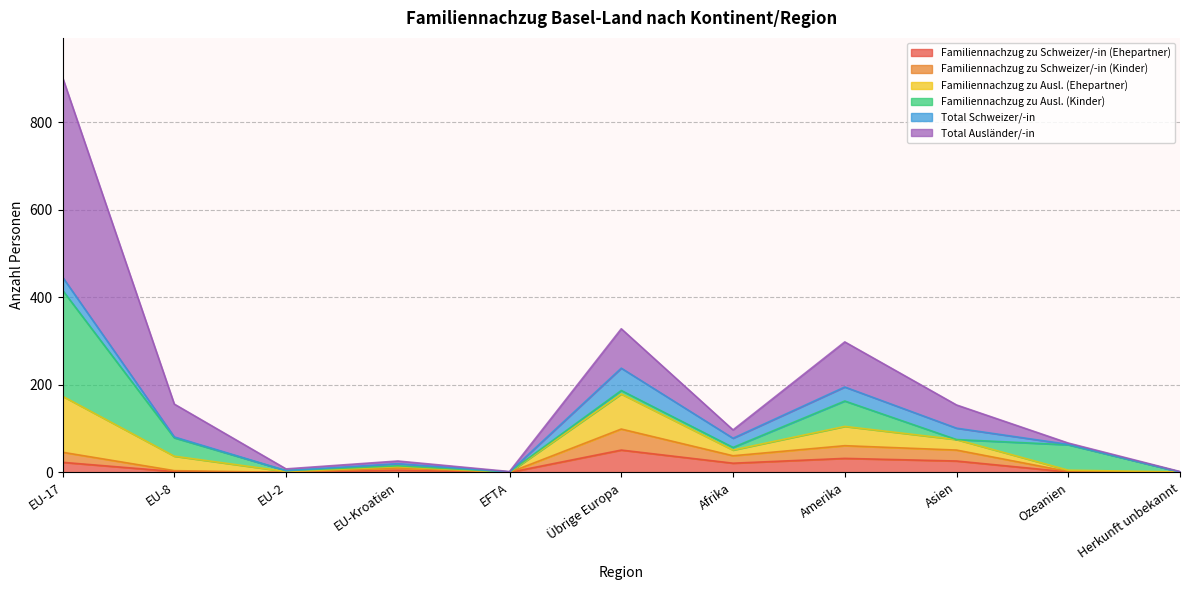

True or false: Familiennachzug zu Schweizer/-in (Ehepartner) and Total Ausländer/-in cross at least once.

False